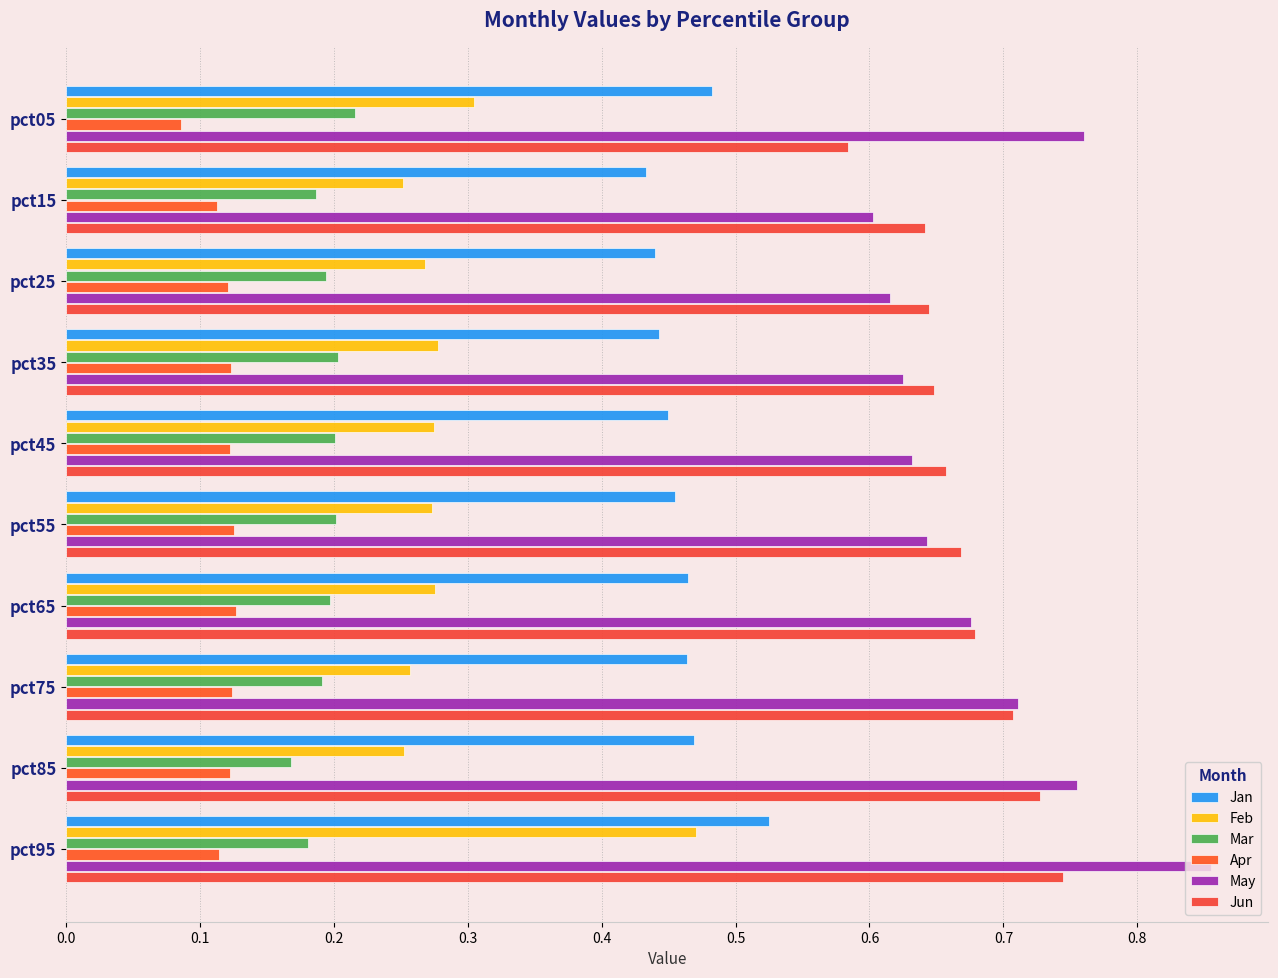

Count the Jan values in the range 0 to 1.

10